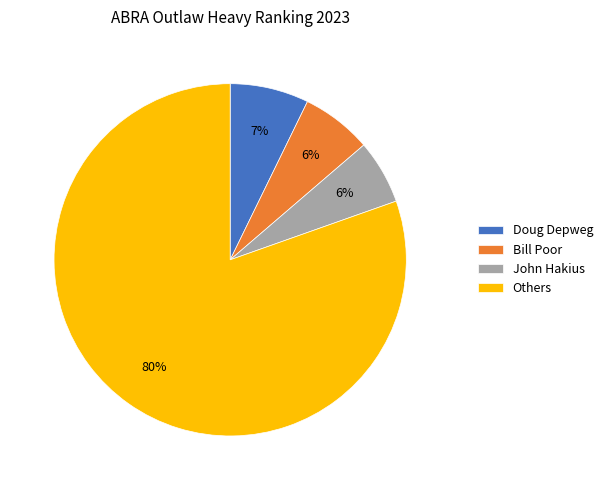

What is the ratio of the value at Bill Poor to the value at Doug Depweg?

0.9